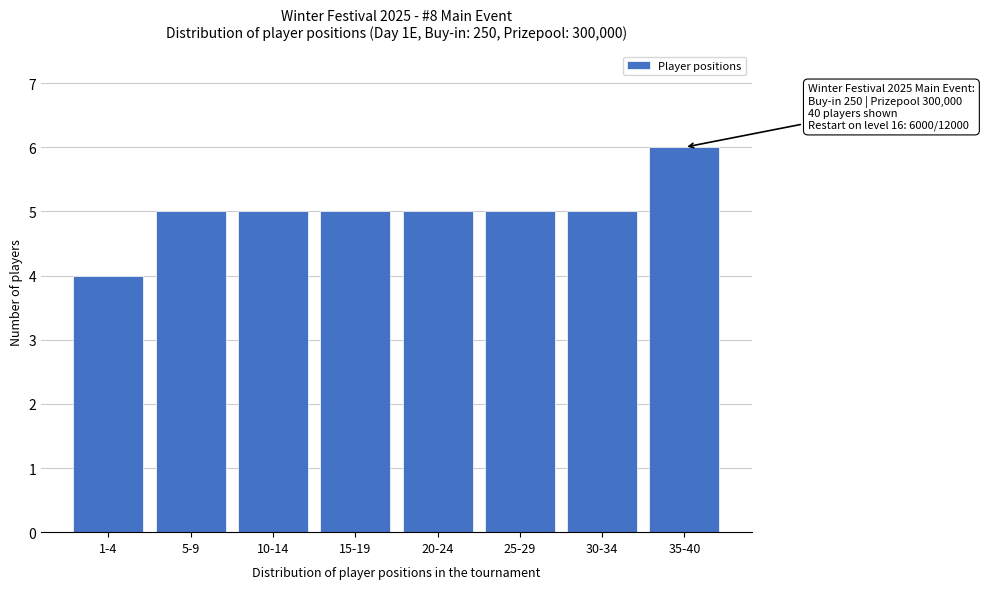

Reading left to right, transcribe all the data shown in this chart.

1-4=4	5-9=5	10-14=5	15-19=5	20-24=5	25-29=5	30-34=5	35-40=6